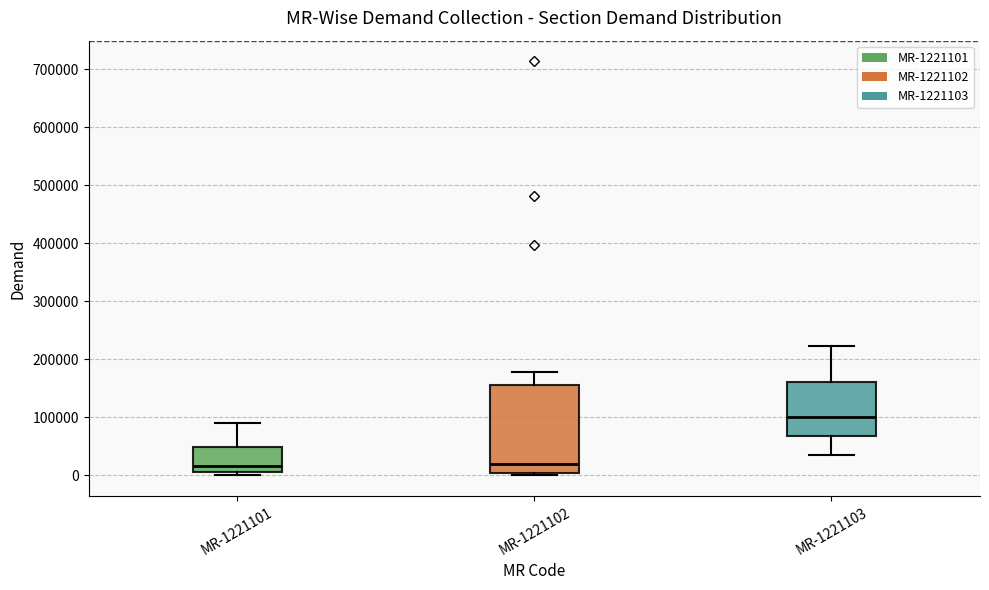

Comparing the boxes themselves (not the whiskers), which one is the tallest?

MR-1221102